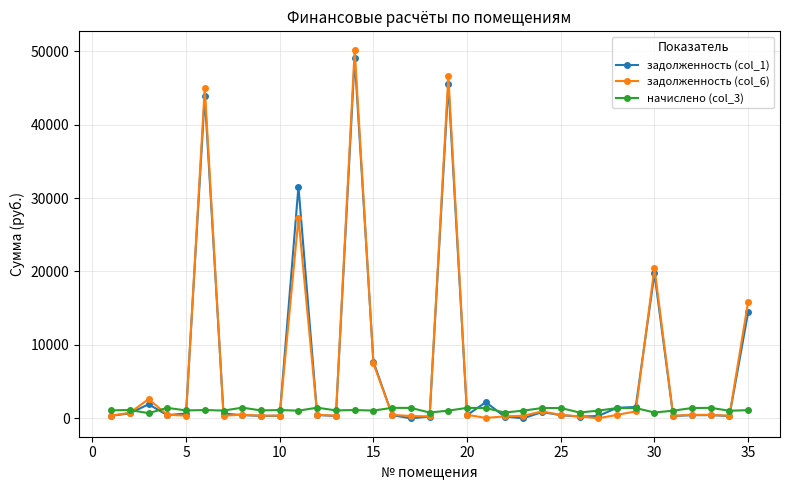

Which series has the widest spread of values?

задолженность (col_6)